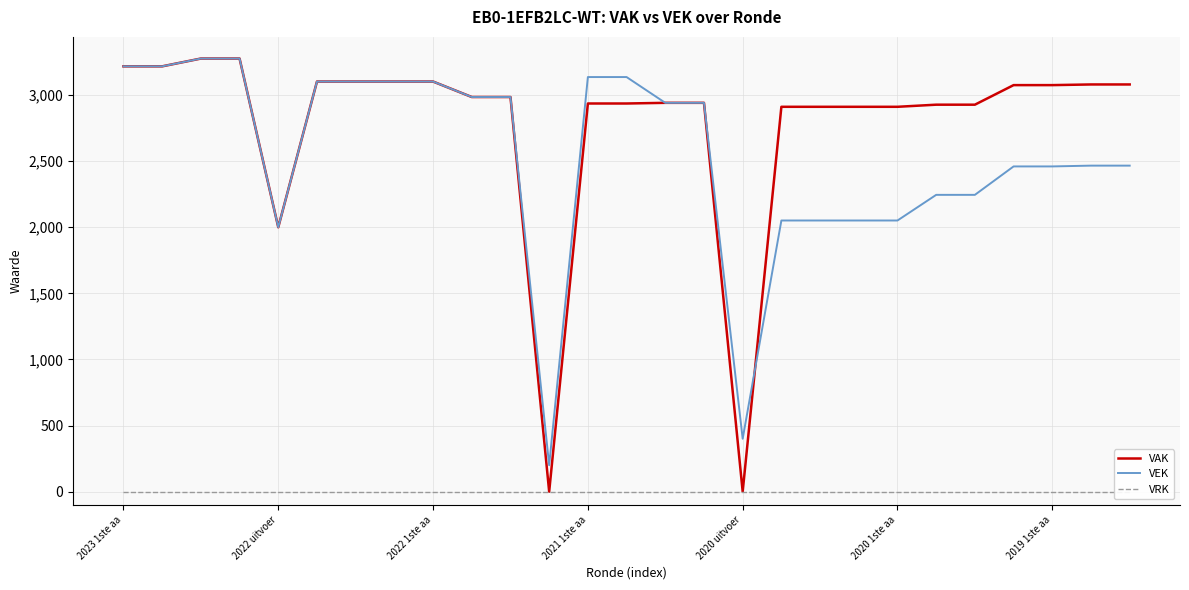

How many distinct data groups are displayed?

3